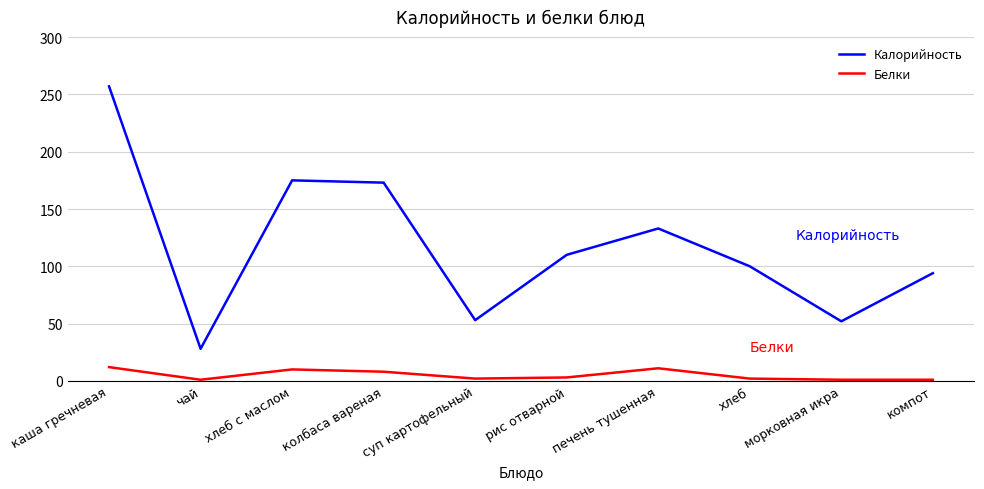

What is the sum of the Белки values at рис отварной and хлеб?

5